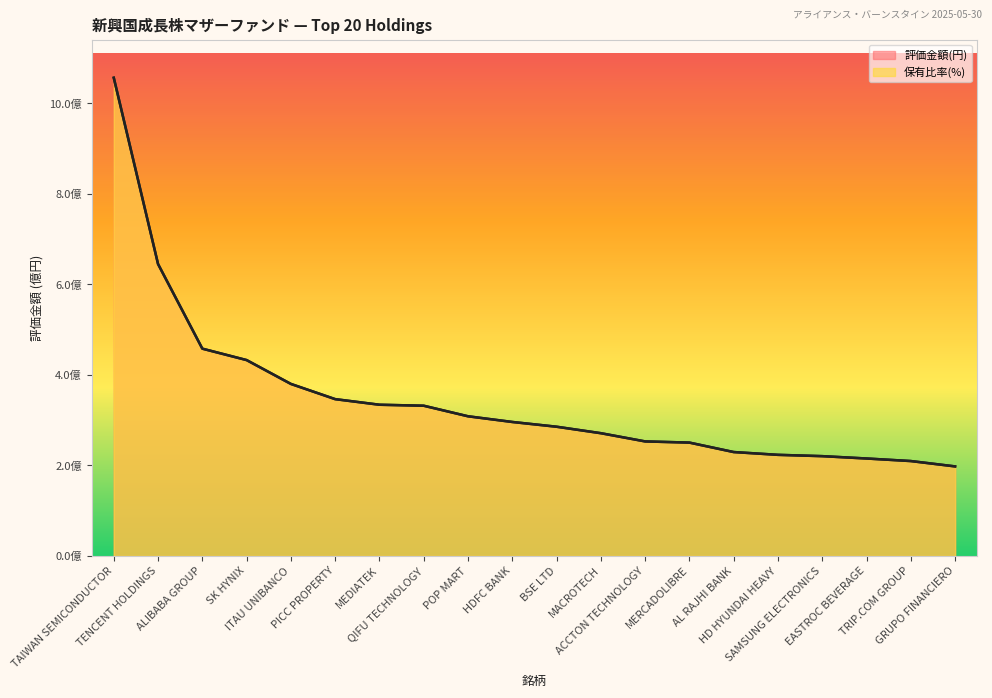

At which label does 評価金額(円) first exceed 296082485?

TAIWAN SEMICONDUCTOR